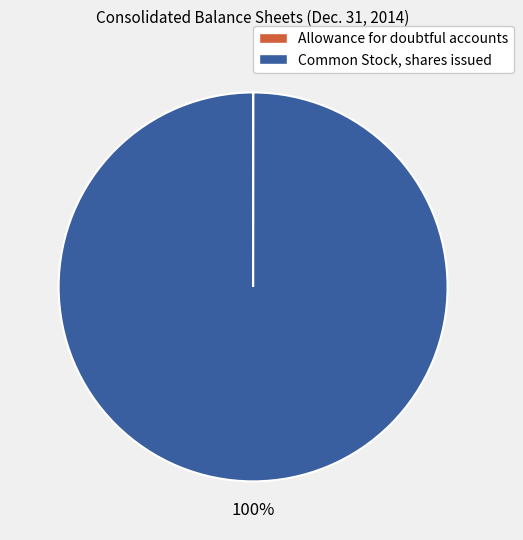

The Common Stock, shares issued slice represents 100% of the pie. True or false?

True